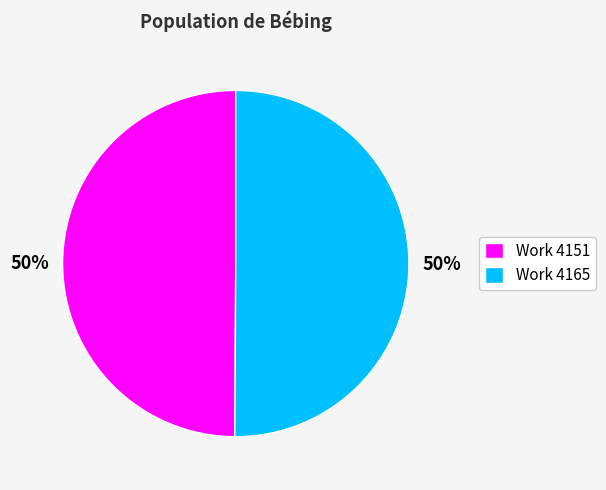

Do Work 4165 and Work 4151 together represent more than half of the pie?

Yes